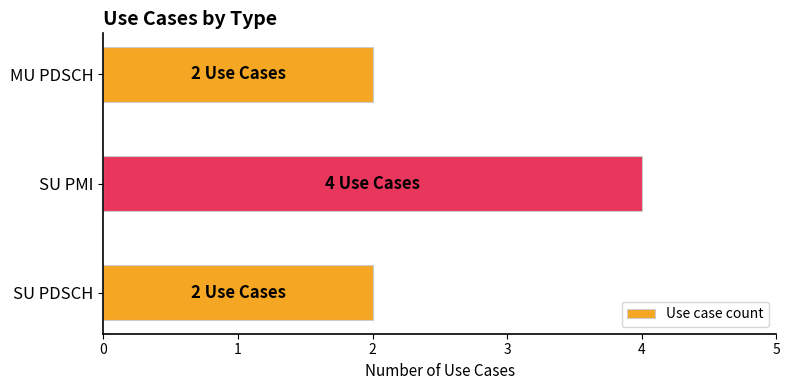

True or false: the data shows 2 at SU PMI.

False